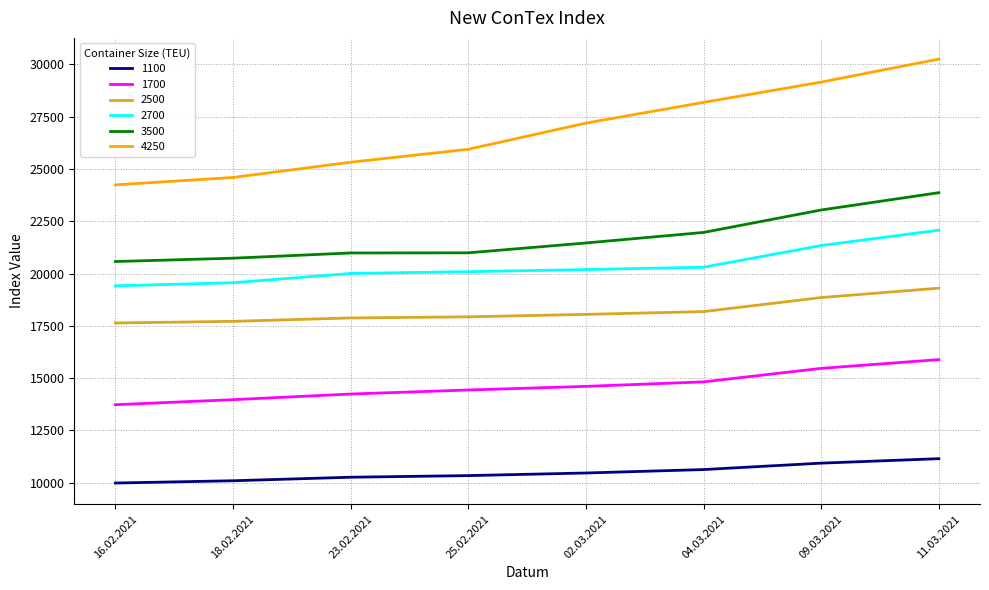

At 16.02.2021, list the series in order from smallest to largest.

1100, 1700, 2500, 2700, 3500, 4250